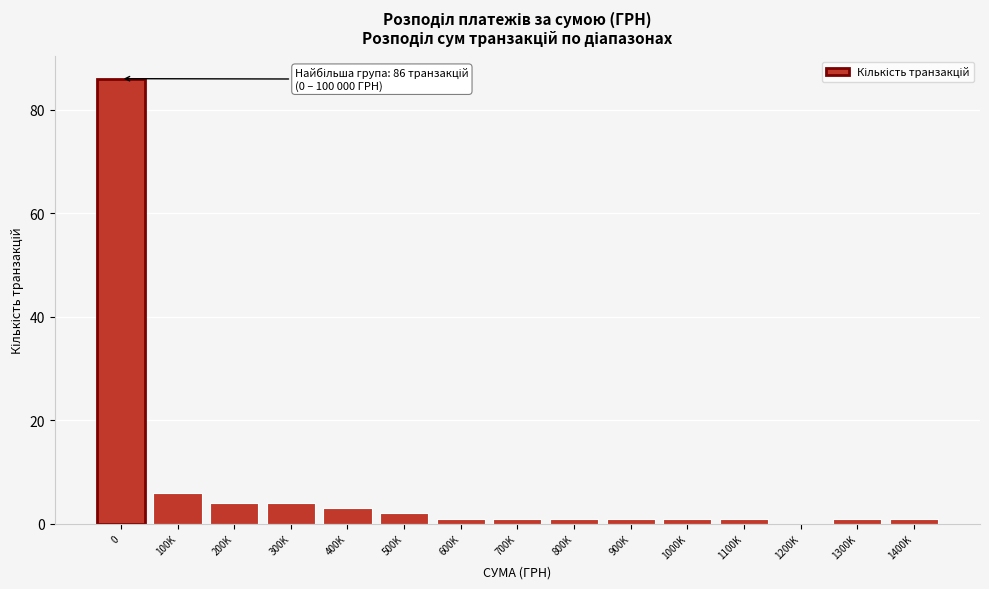

Reading left to right, extract all data points from this chart.

0=86	100K=6	200K=4	300K=4	400K=3	500K=2	600K=1	700K=1	800K=1	900K=1	1000K=1	1100K=1	1200K=0	1300K=1	1400K=1